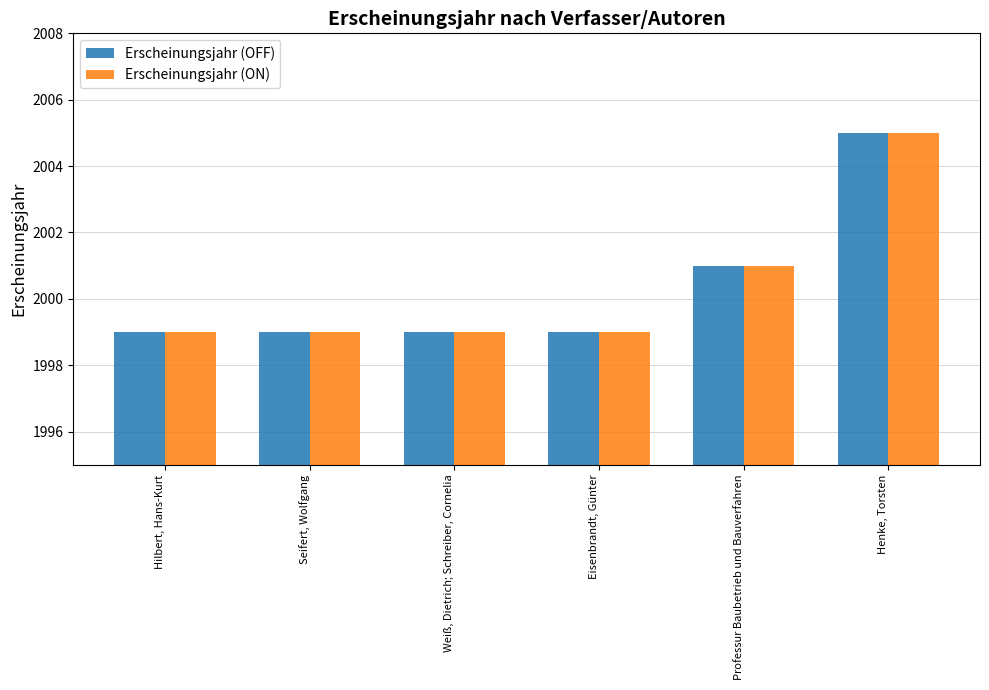

What is the minimum value for Erscheinungsjahr (ON)?

1999